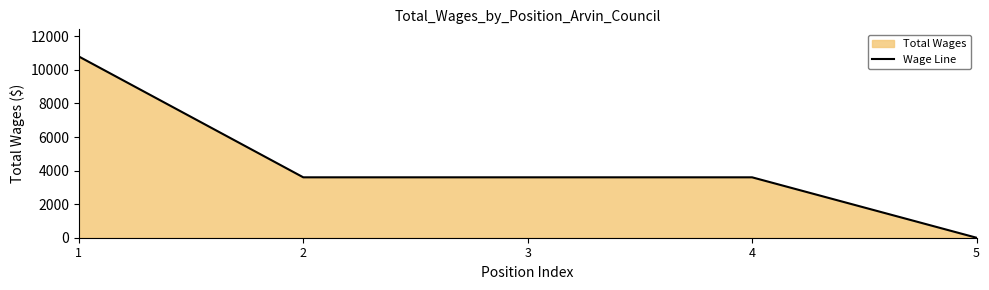

At which label is the value closest to 5400?

2